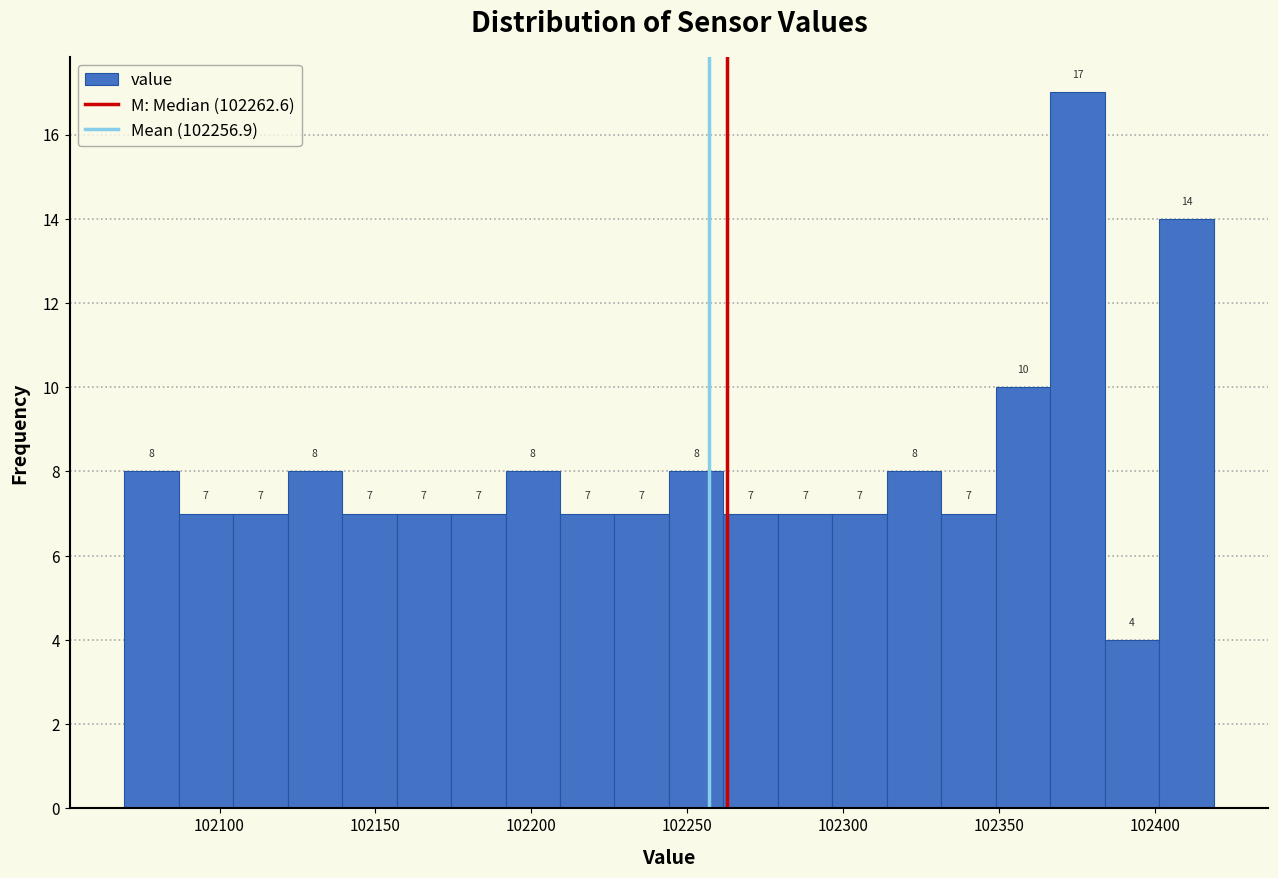

Around what value on the x-axis is the tallest bar? Give the approximate position of its centre, as read against the axis.

102375